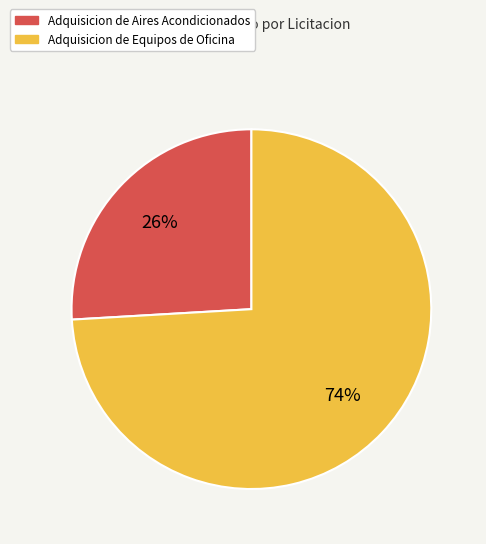

True or false: Adquisicion de Aires Acondicionados accounts for 26% of the total.

True